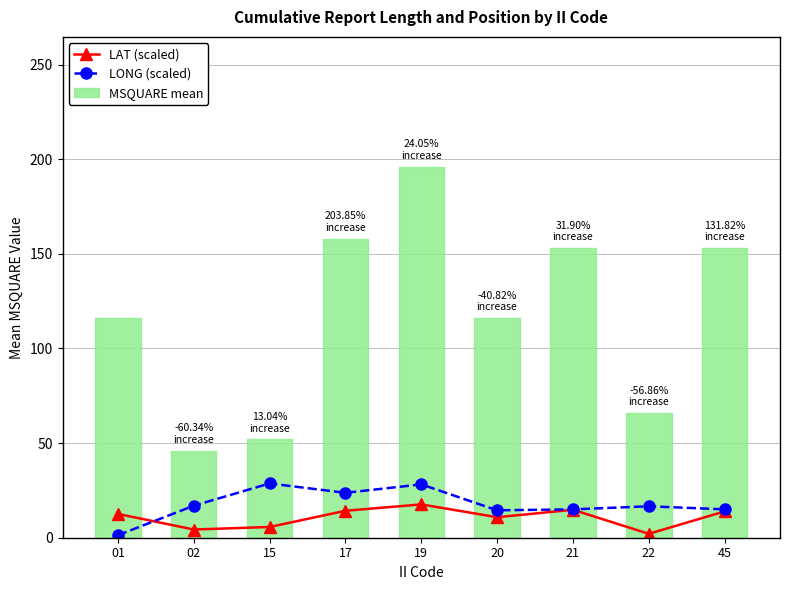

What is the value of the LONG (scaled) bar at the 6th from the left?

14.5